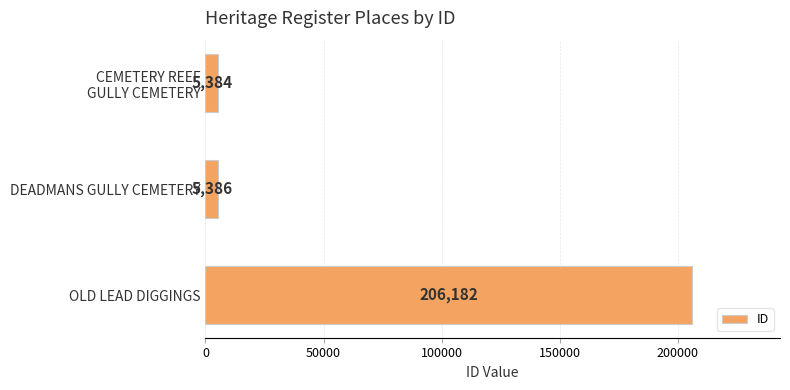

What is the difference between the values at OLD LEAD DIGGINGS and DEADMANS GULLY CEMETERY?

200796